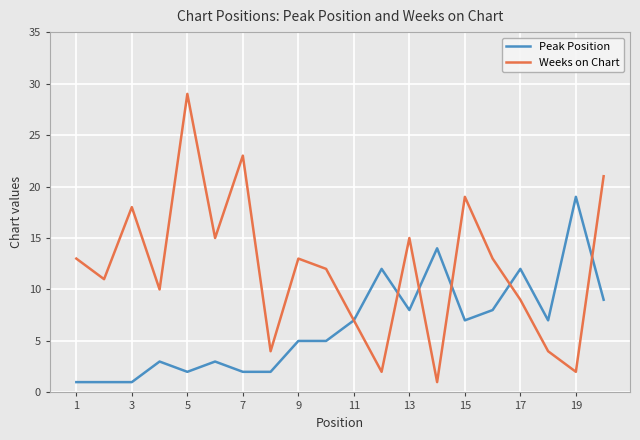

Which series ends up on top after the final intersection of Weeks on Chart and Peak Position?

Weeks on Chart